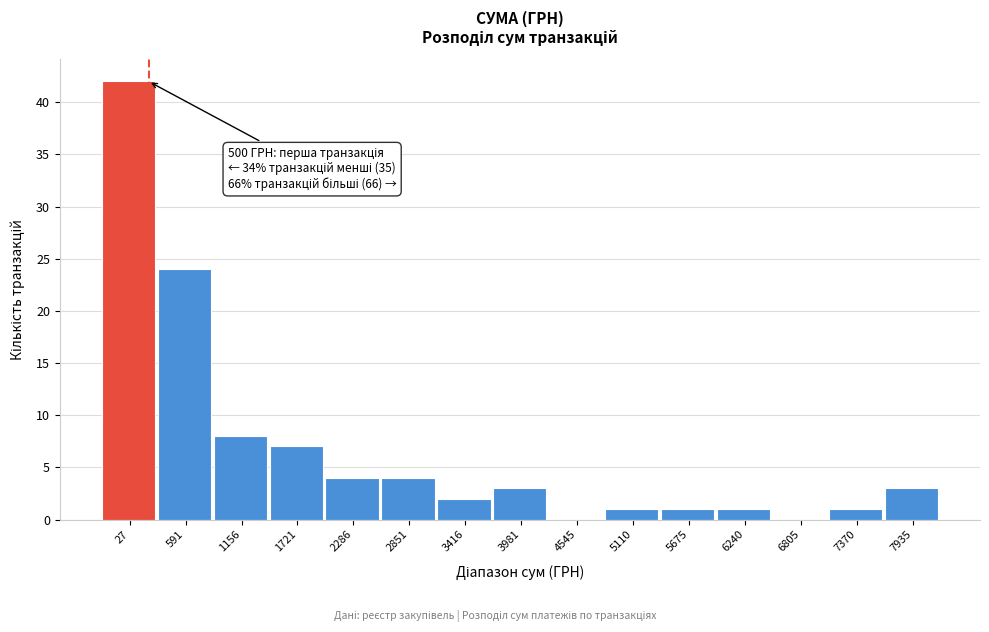

Reading left to right, what are all the values shown in this chart?

27=42	591=24	1156=8	1721=7	2286=4	2851=4	3416=2	3981=3	4545=0	5110=1	5675=1	6240=1	6805=0	7370=1	7935=3